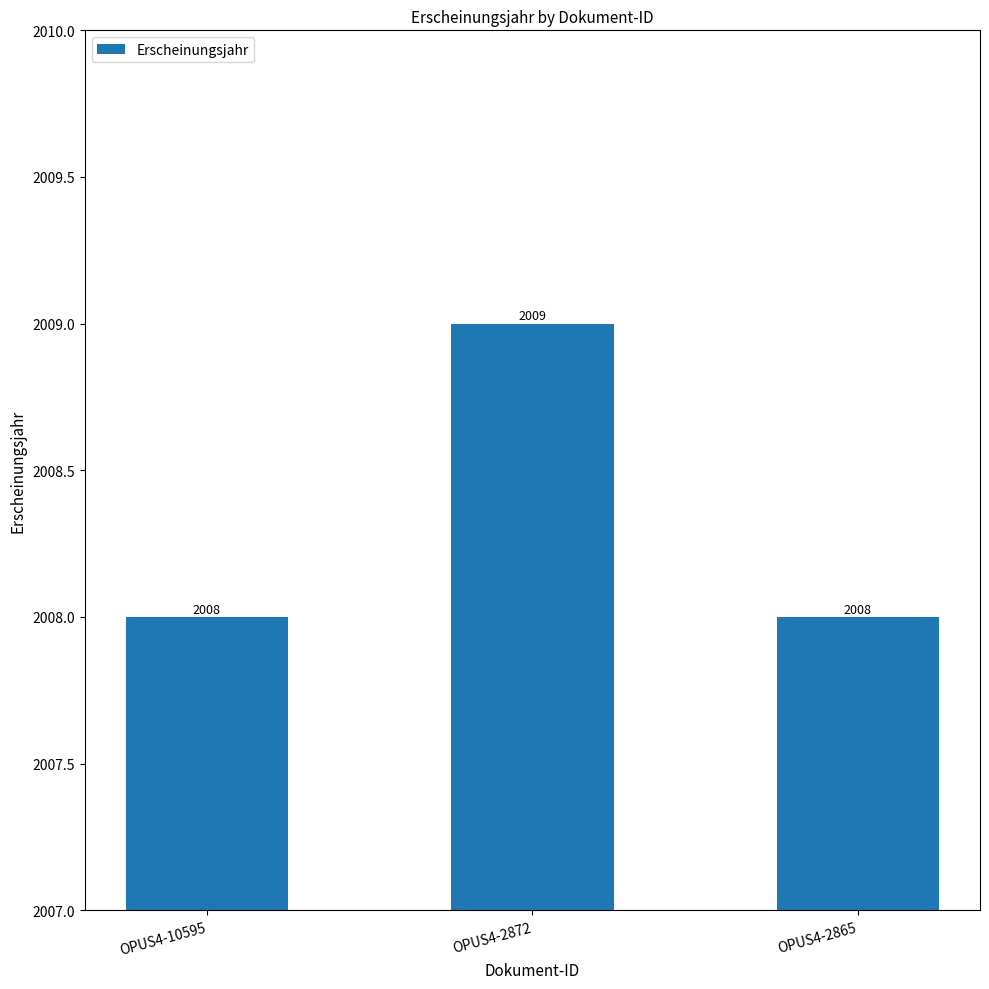

How many values are between 2008 and 2009?

3